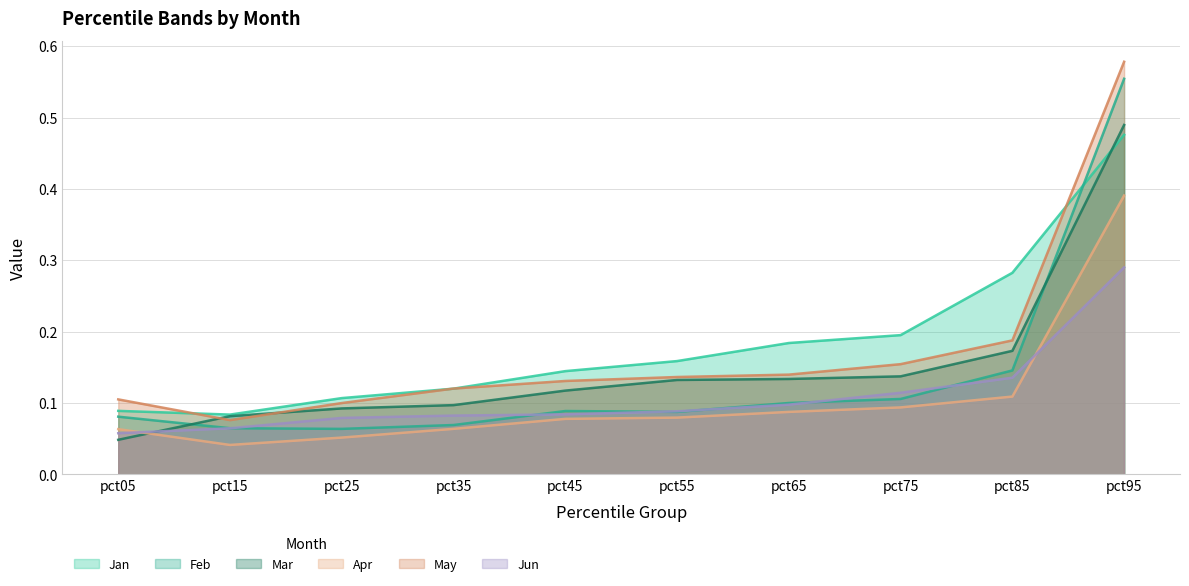

Between pct05 and pct85, which is larger?

pct85